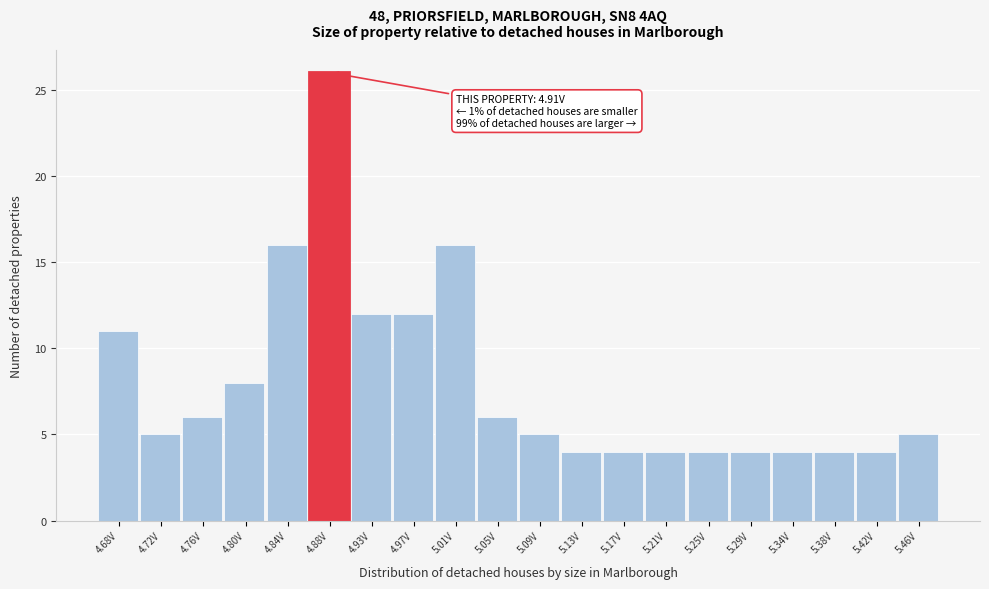

Reading right to left, what are all the values shown in this chart?

5	4	4	4	4	4	4	4	4	5	6	16	12	12	26	16	8	6	5	11